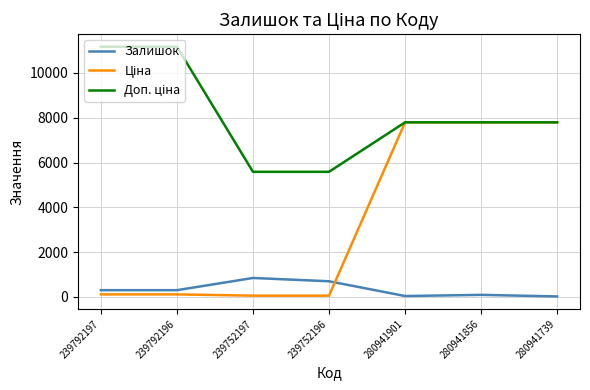

What is the spread (max minus min) of values at 239792196?

11057.3